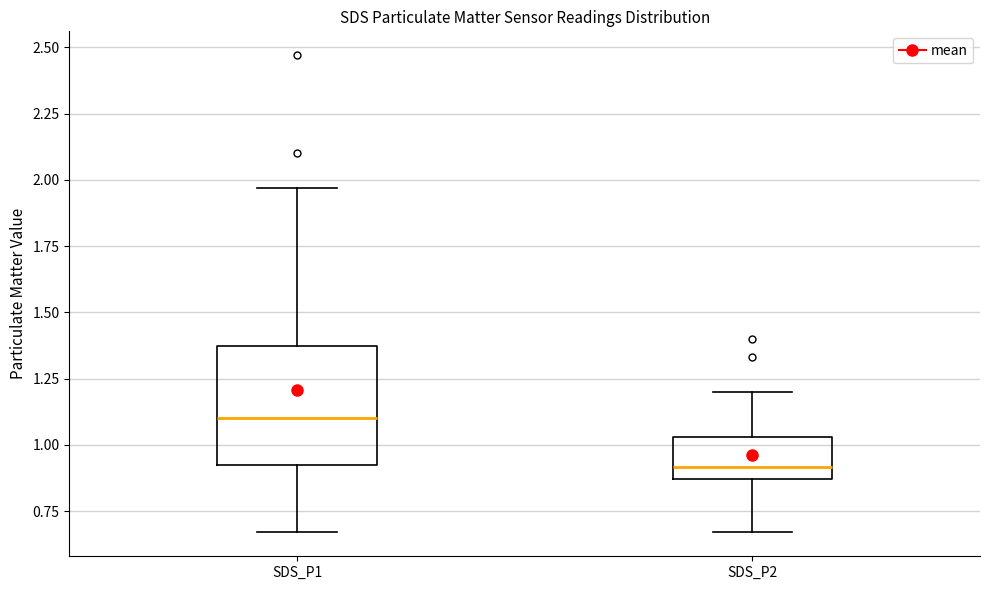

Reading left to right, transcribe this box plot: for each box, give where its median line is, the range the box spans, and where its two whiskers end, as read against the y-axis. The values are not printed on the chart, so give them approximately, as read against the axis.

SDS_P1: median 1.10, box 0.90 to 1.35, whiskers 0.65 to 1.95
SDS_P2: median 0.90, box 0.85 to 1.05, whiskers 0.65 to 1.20